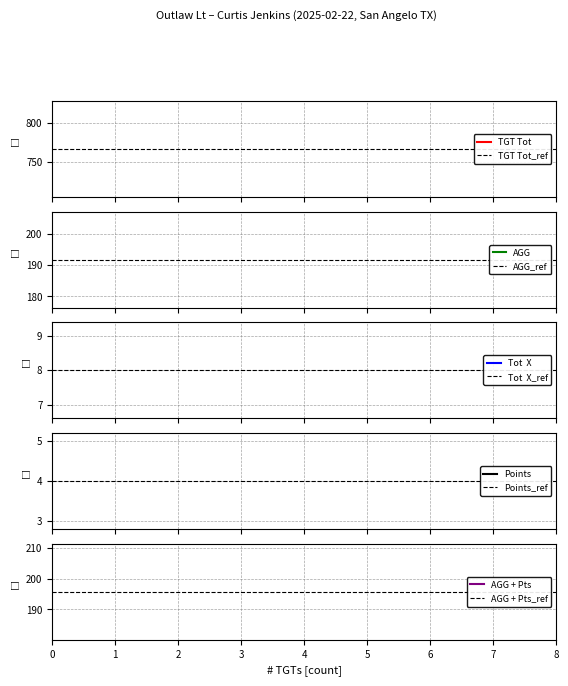

What are all the series names shown in the legend?

TGT Tot_ref, AGG_ref, Tot  X_ref, Points_ref, AGG + Pts_ref